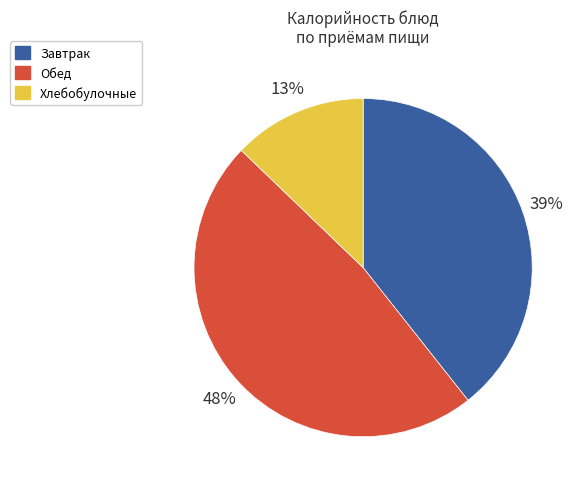

Count the number of slices in the pie.

3